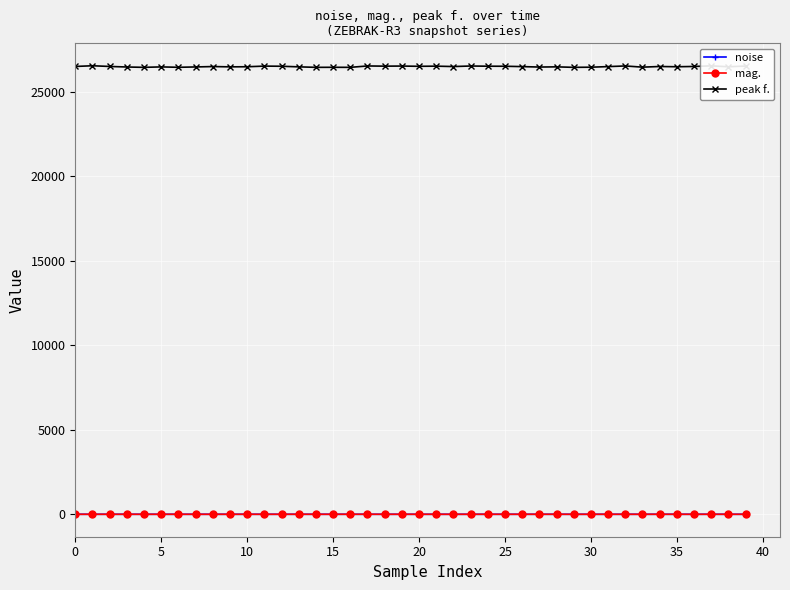

Which series has the largest range (max minus min)?

peak f.